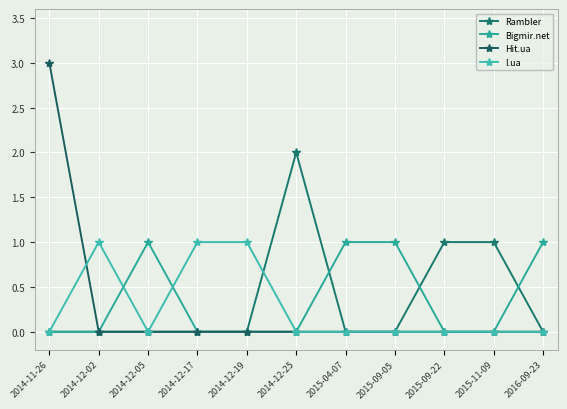

What are all the series names shown in the legend?

Rambler, Bigmir.net, Hit.ua, I.ua